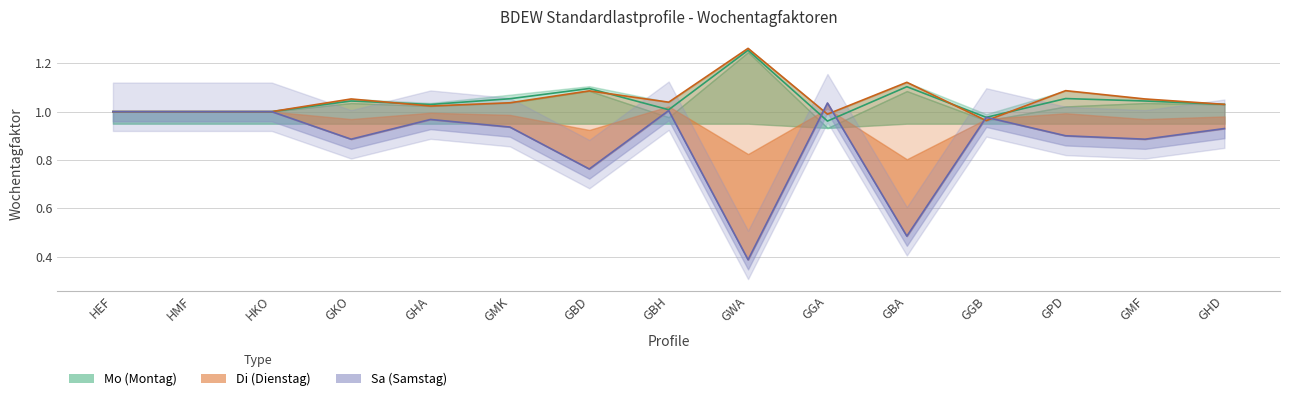

What is the sum of all Di values?

15.7